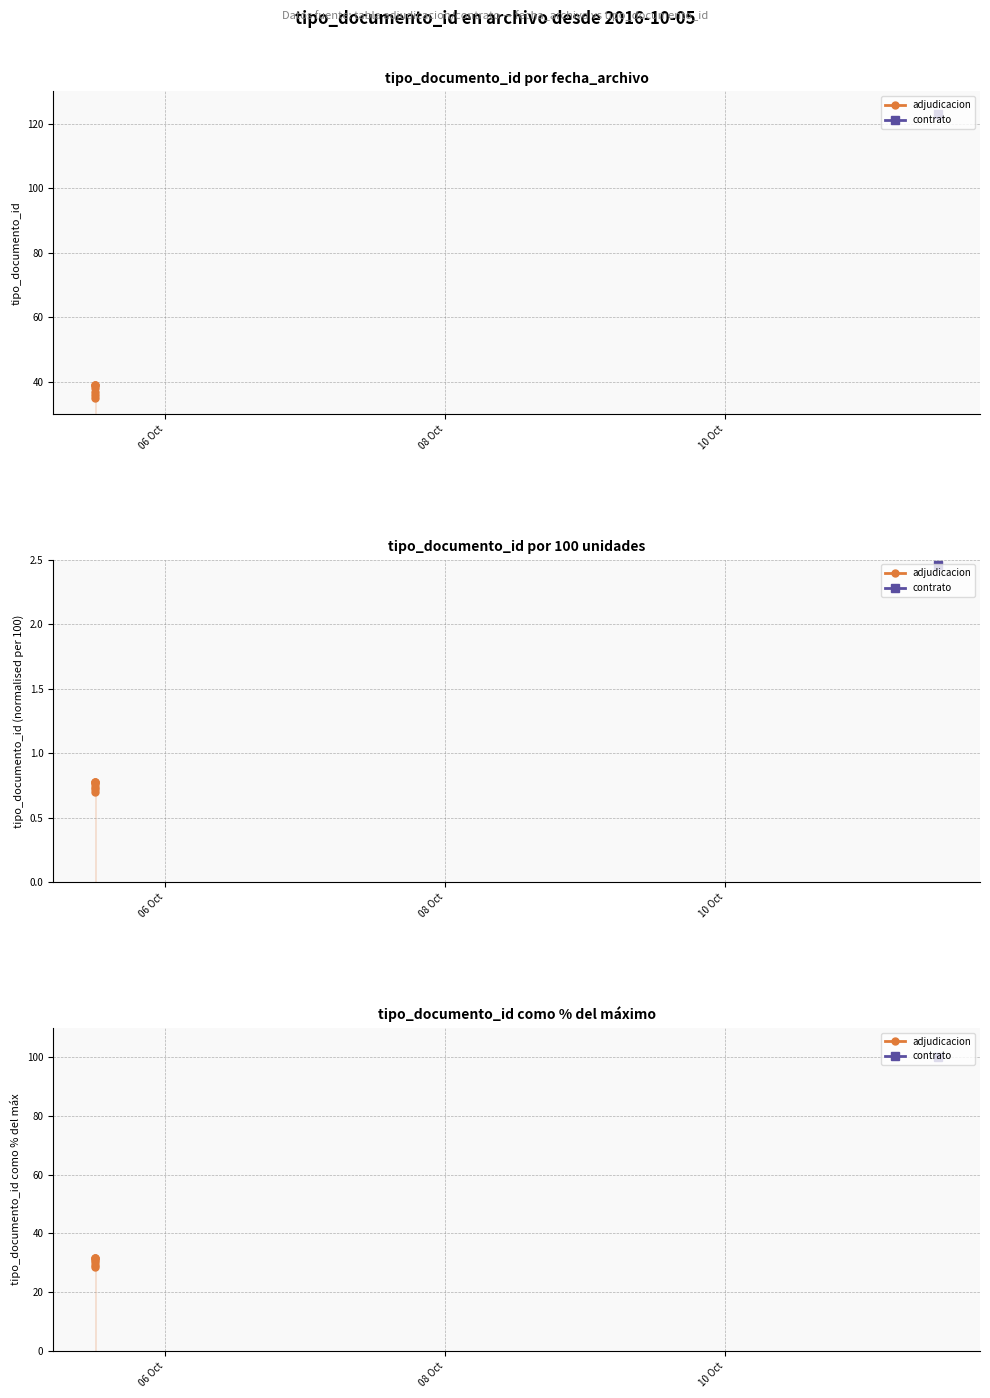

How many interior local valleys (lower than both neighbors) does the data have?

1